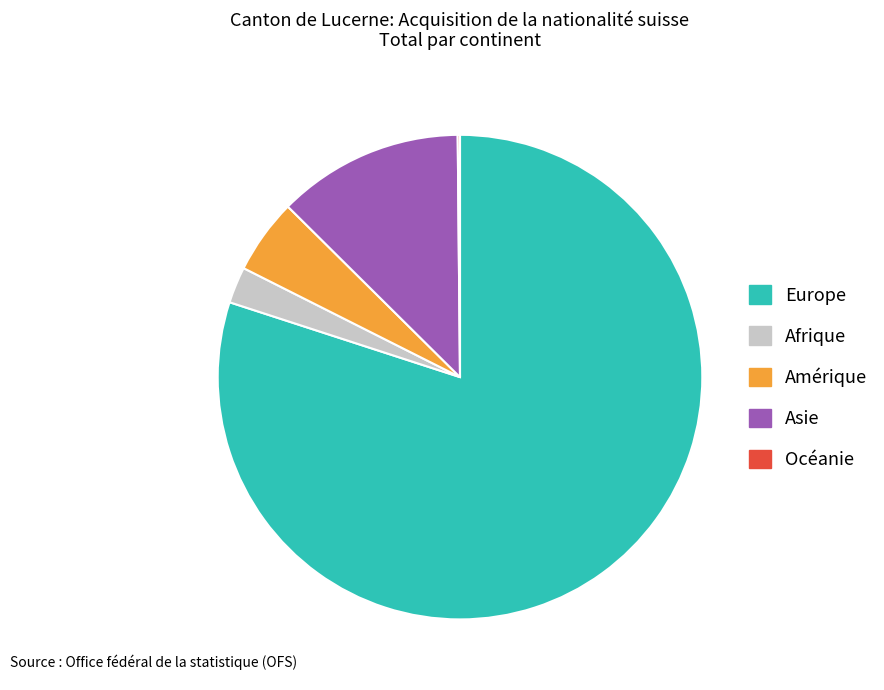

Approximately how many times larger is the value at Amérique compared to Afrique?

2.1